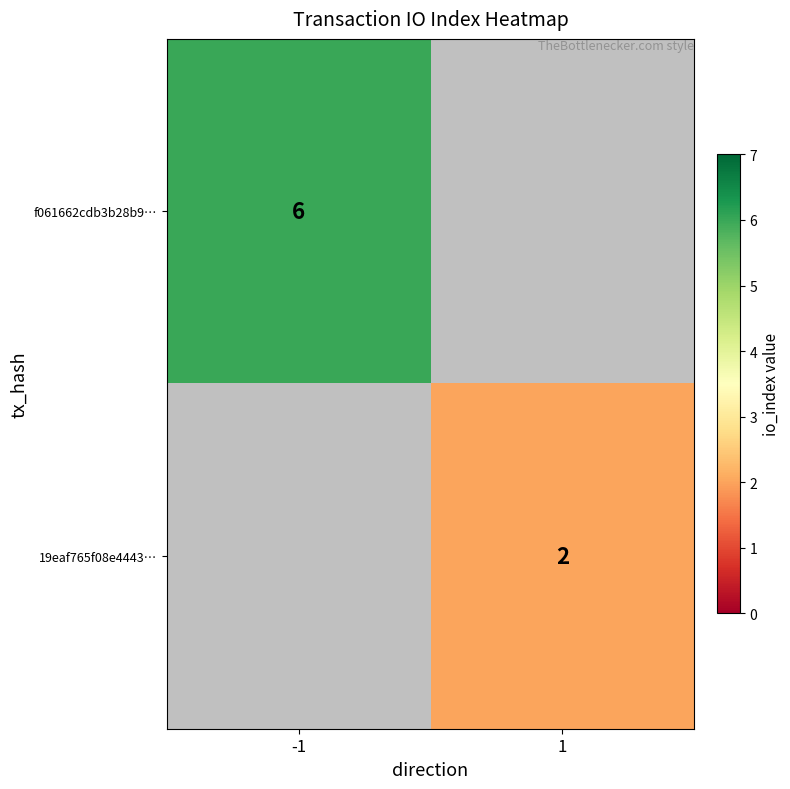

Is the value of 19eaf765f08e4443… at 1 greater than the value of f061662cdb3b28b9… at -1?

No